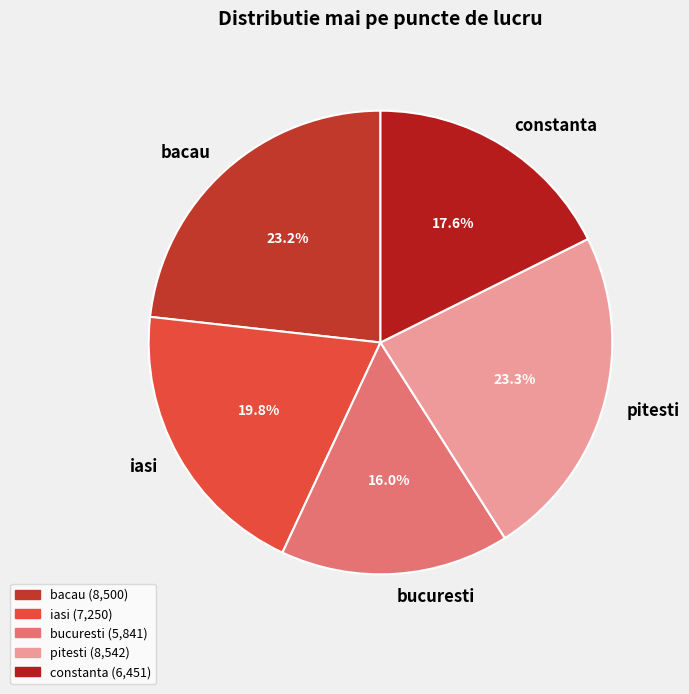

Is it true that constanta is 28% of the pie?

False